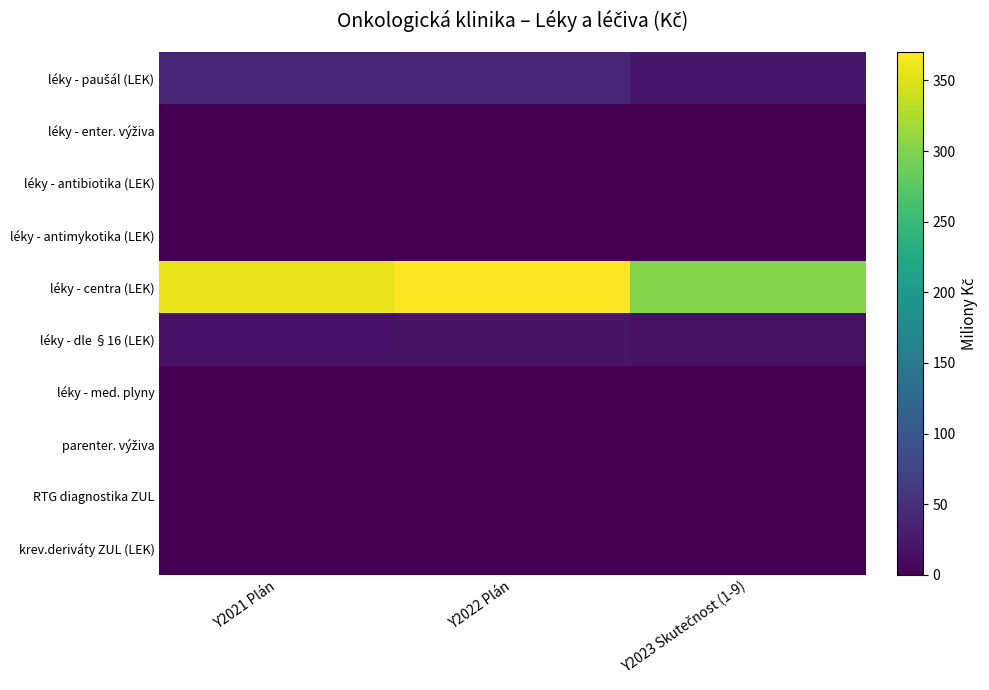

Which series has the largest total across all categories?

léky - centra (LEK)